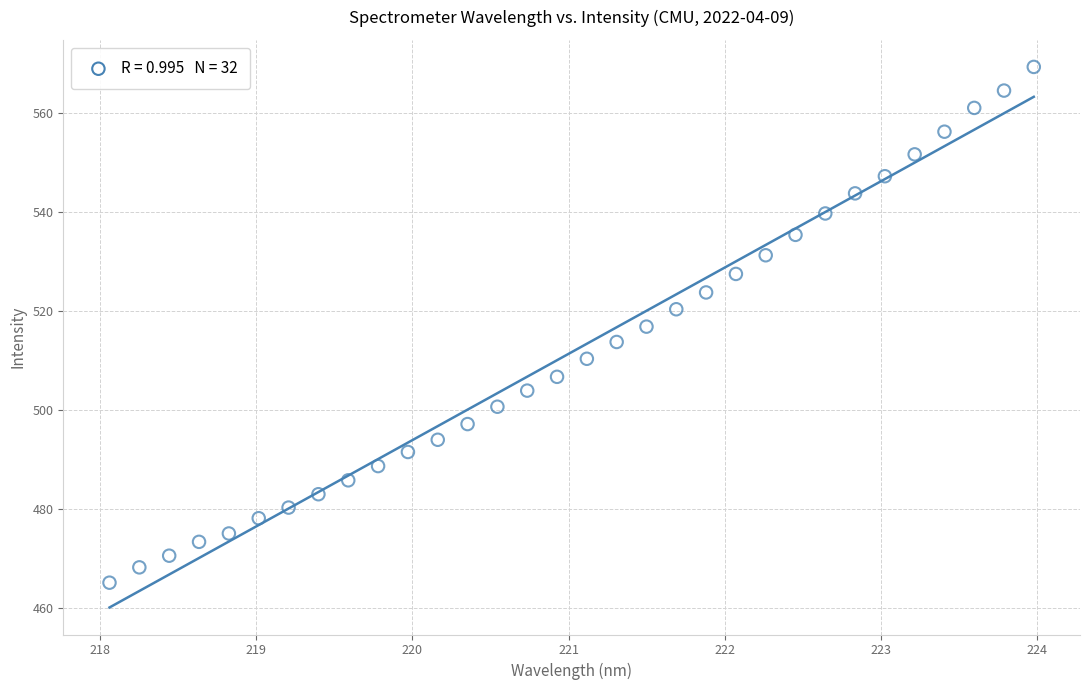

What is the range of X values (max minus min)?

5.9